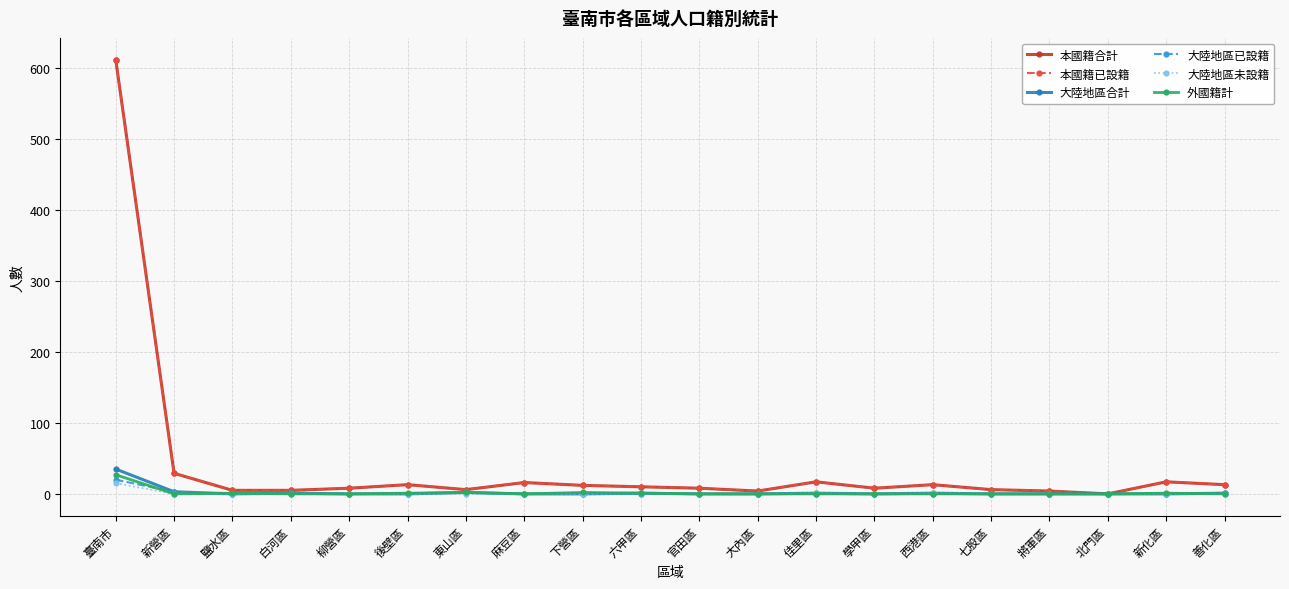

What is the sum of the 大陸地區已設籍 values at 大內區 and 白河區?

1